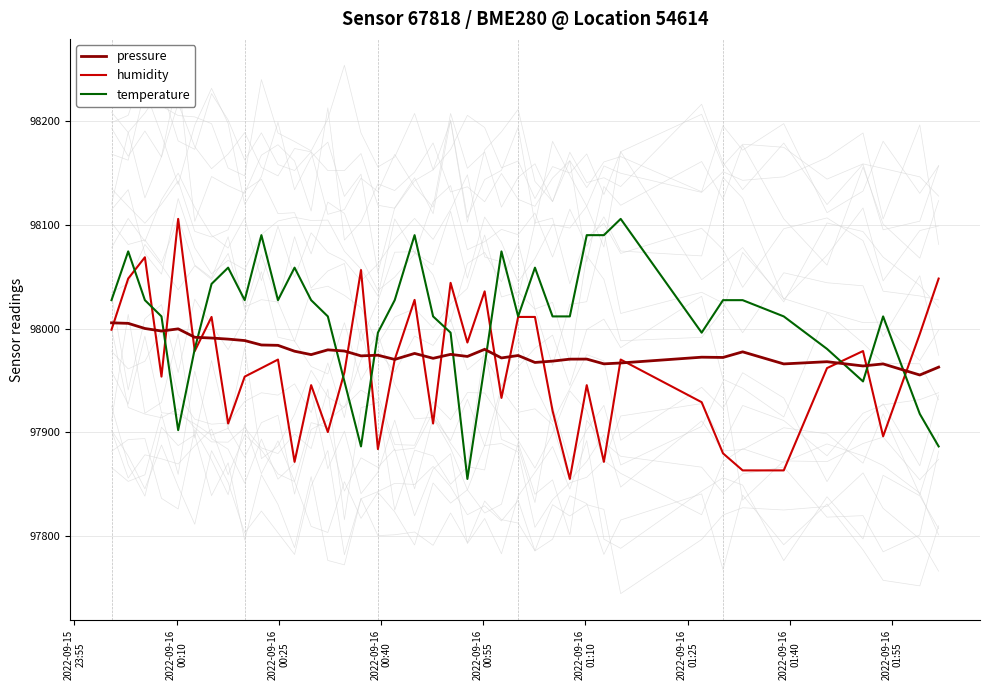

What is the lowest value of the temperature series?

97855.3